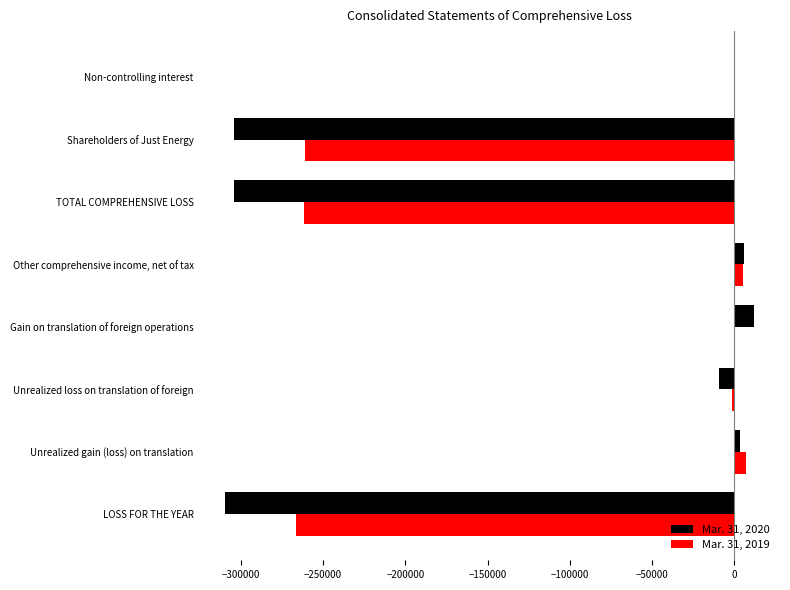

What is the maximum value shown in the chart?

11610